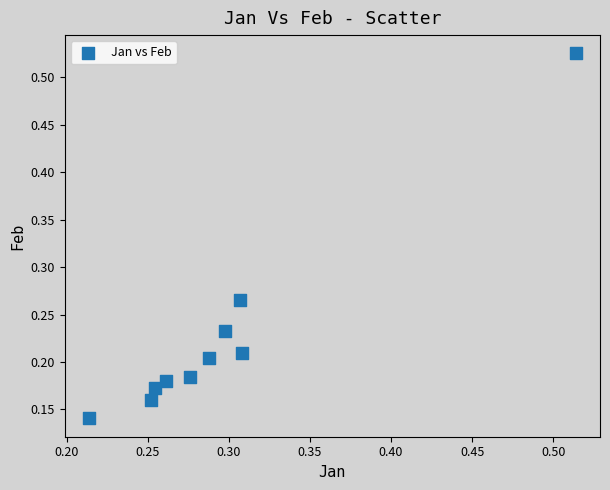

What is the range of Y values (max minus min)?

0.4